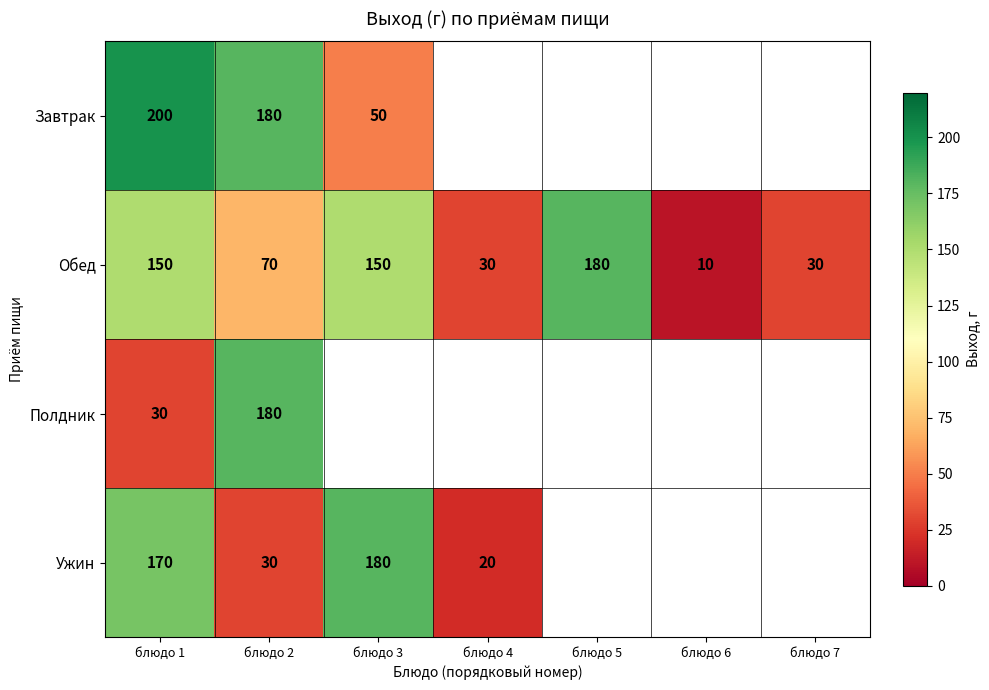

Rank the series at блюдо 1 from lowest to highest value.

Полдник, Обед, Ужин, Завтрак